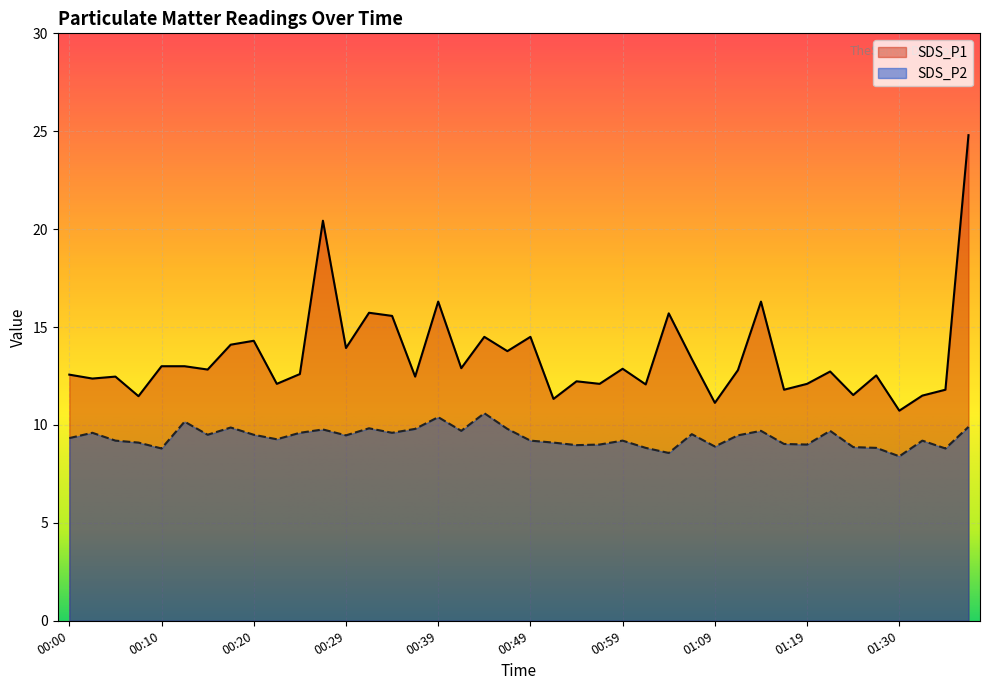

Is it true that SDS_P1 equals 11.5 at 01:32?

True